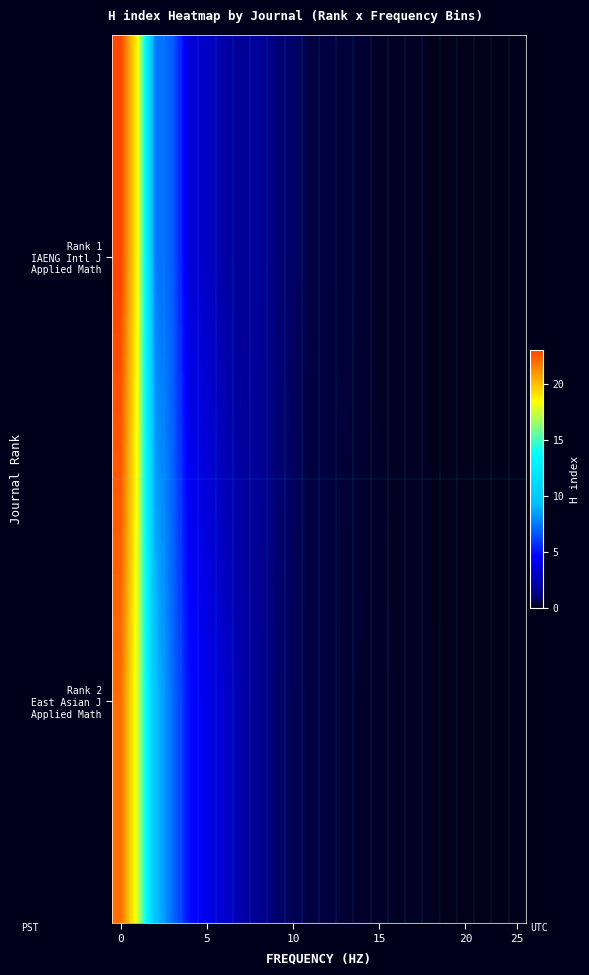

How many categories are shown in the chart?

24